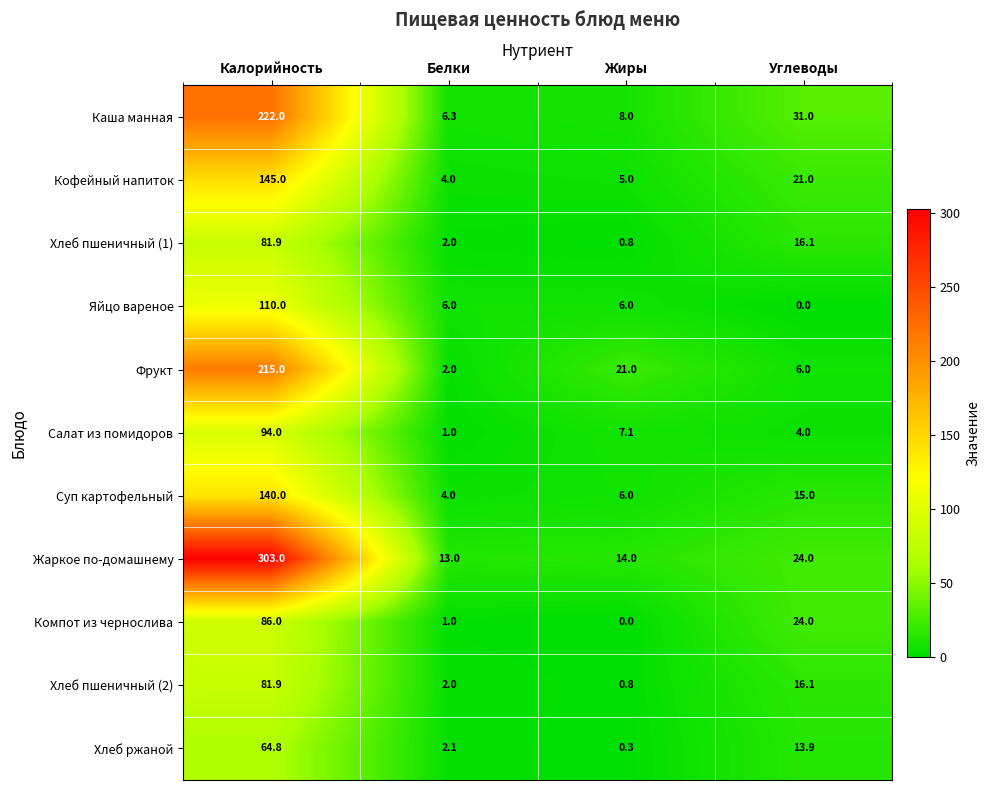

At which category is the sum across all series the highest?

Калорийность